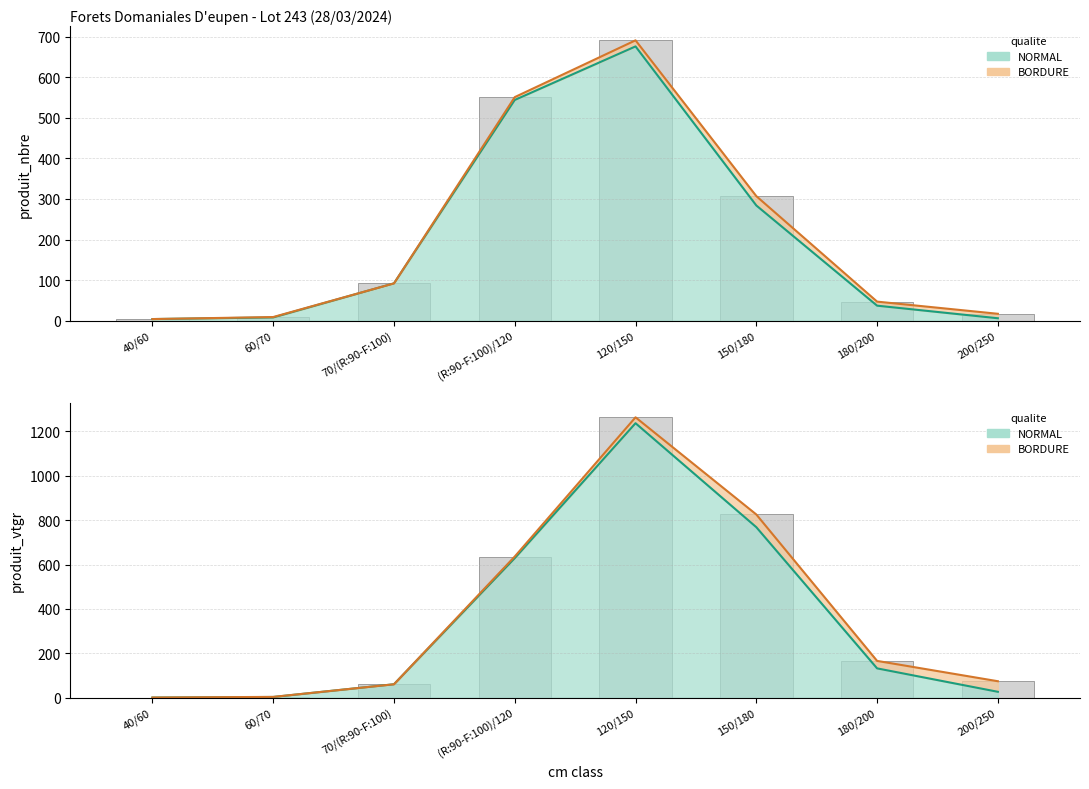

How many series are shown in this chart?

2